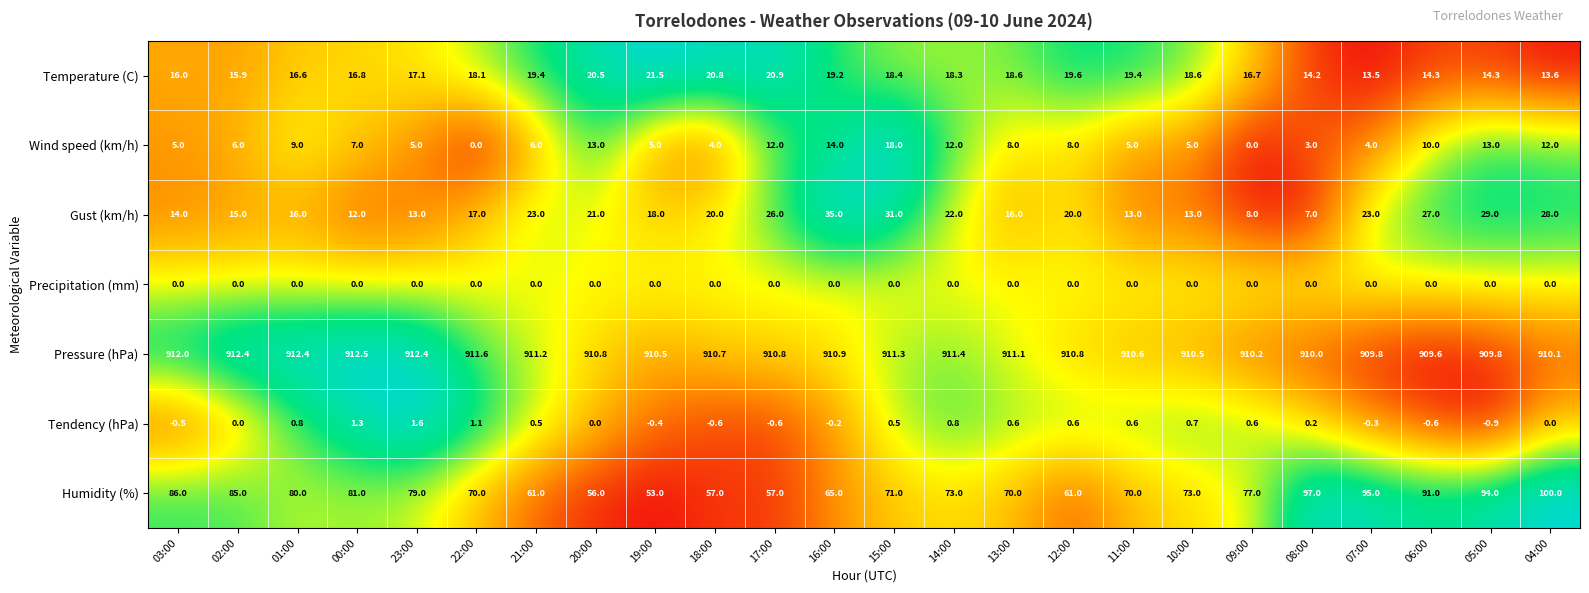

Where does the Humidity (%) series first go above 73?

03:00